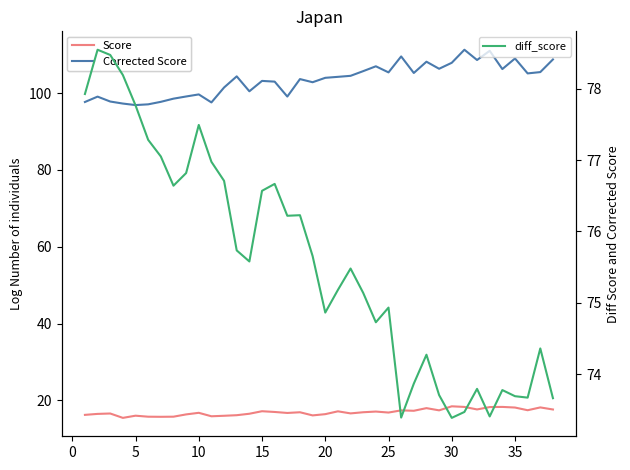

True or false: Score and Corrected Score cross at least once.

False